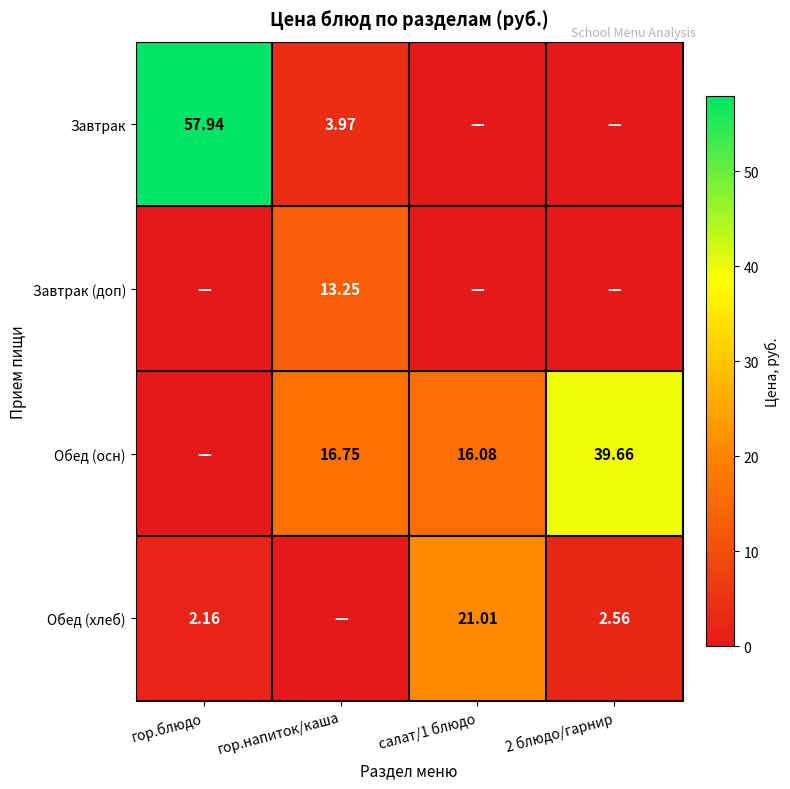

List the series in order of their overall mean, highest first.

Обед (осн), Завтрак, Обед (хлеб), Завтрак (доп)